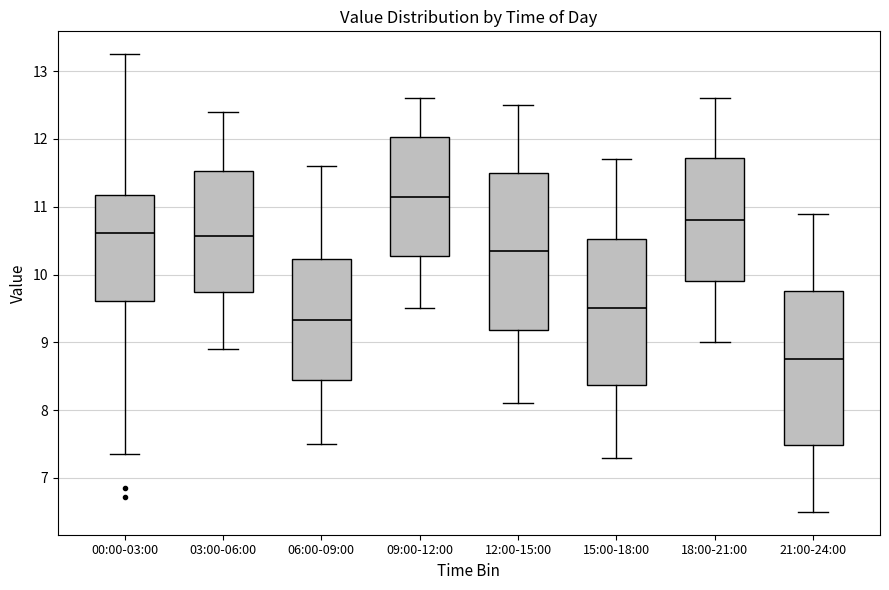

Where is the lower edge of the box for 18:00-21:00 on the y-axis? The values are not printed on the chart, so give them approximately, as read against the axis.

9.9